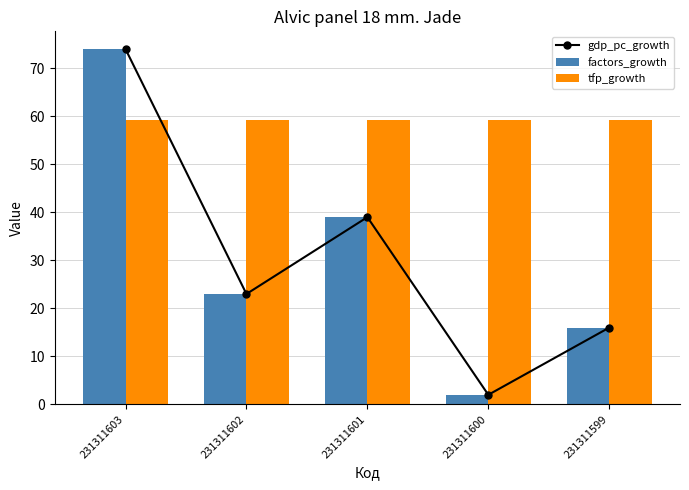

Reading left to right, extract all data points from this chart.

gdp_pc_growth: 74.0	23.0	39.0	2.0	16.0
factors_growth: 74.0	23.0	39.0	2.0	16.0
tfp_growth: 59.2	59.2	59.2	59.2	59.2